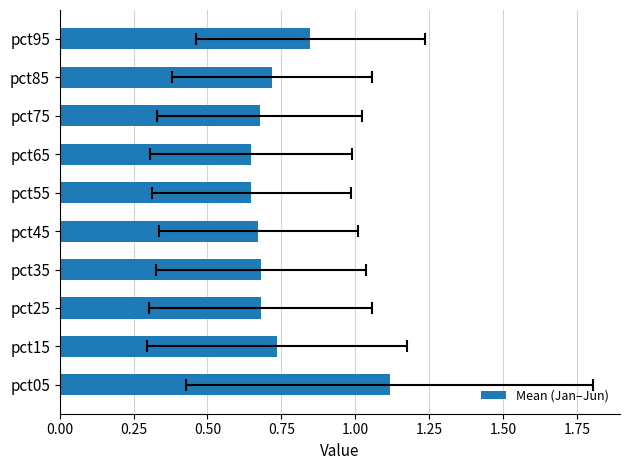

Is it true that the value at pct45 is 1.2?

False